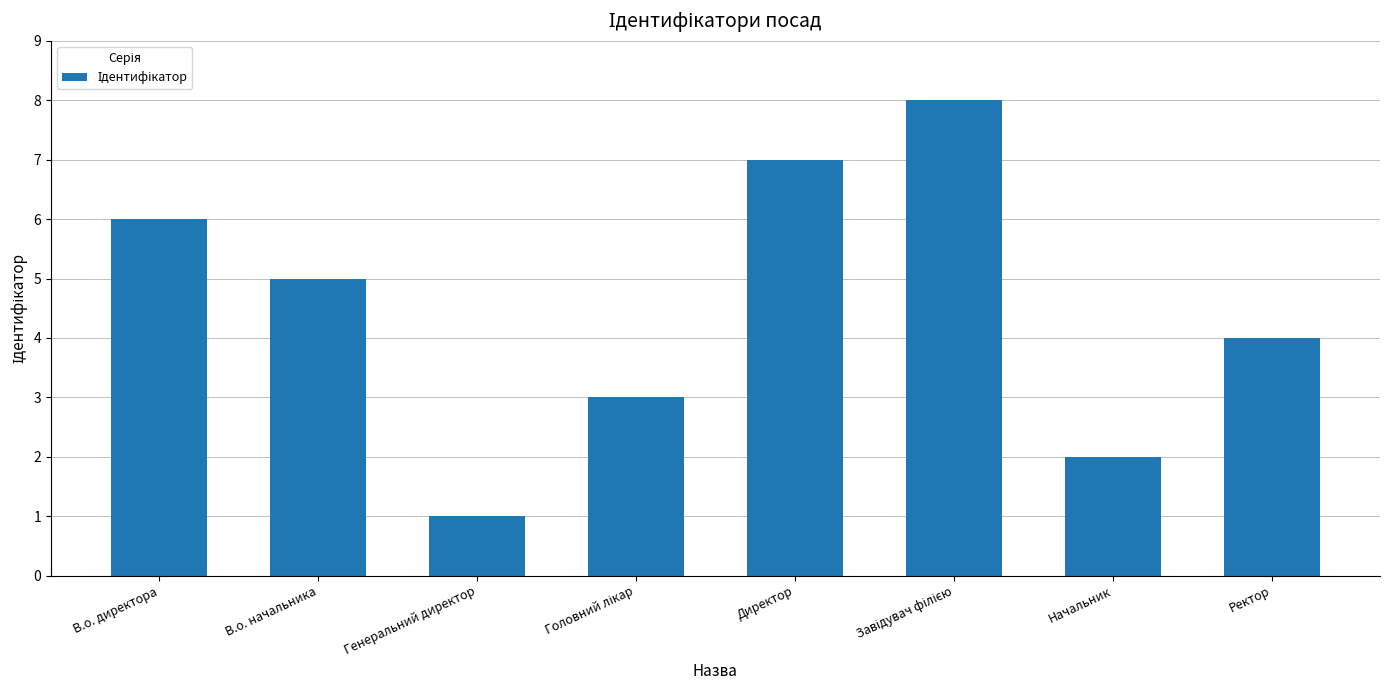

What is the label of the 1st bar from the right?

Ректор